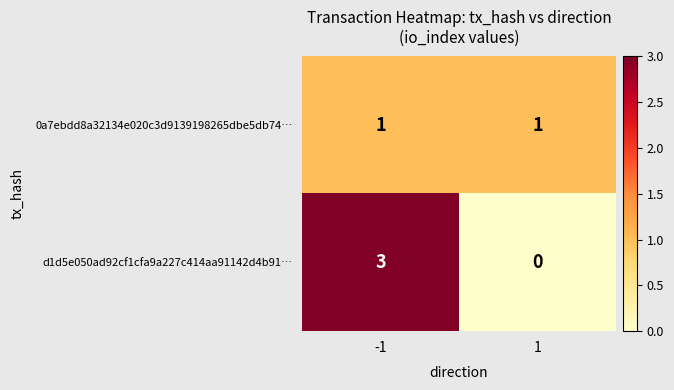

Which series has the largest range (max minus min)?

d1d5e050ad92cf1cfa9a227c414aa91142d4b91…